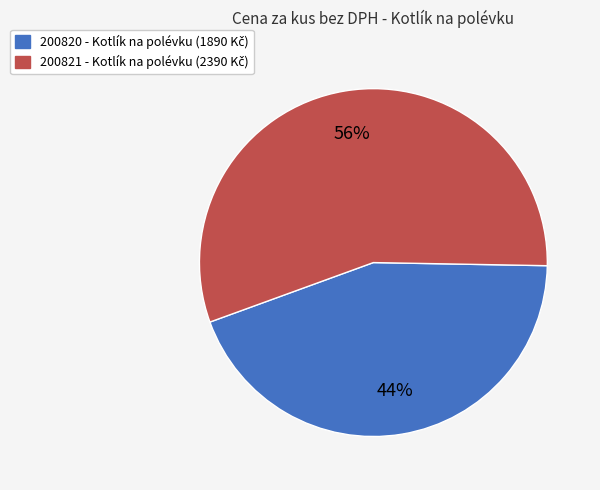

True or false: 200820 accounts for 44% of the total.

True